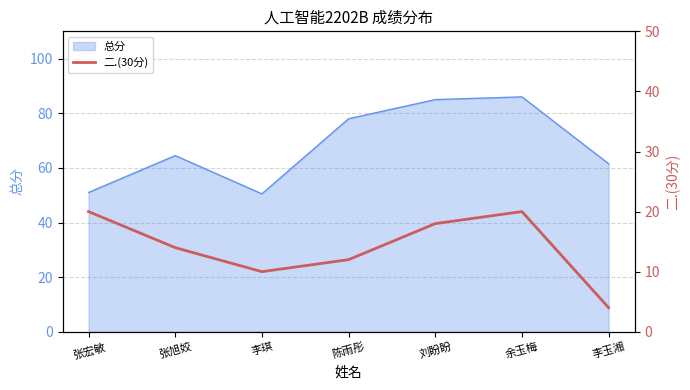

The value of 总分 at 张旭姣 is 64.5. True or false?

True